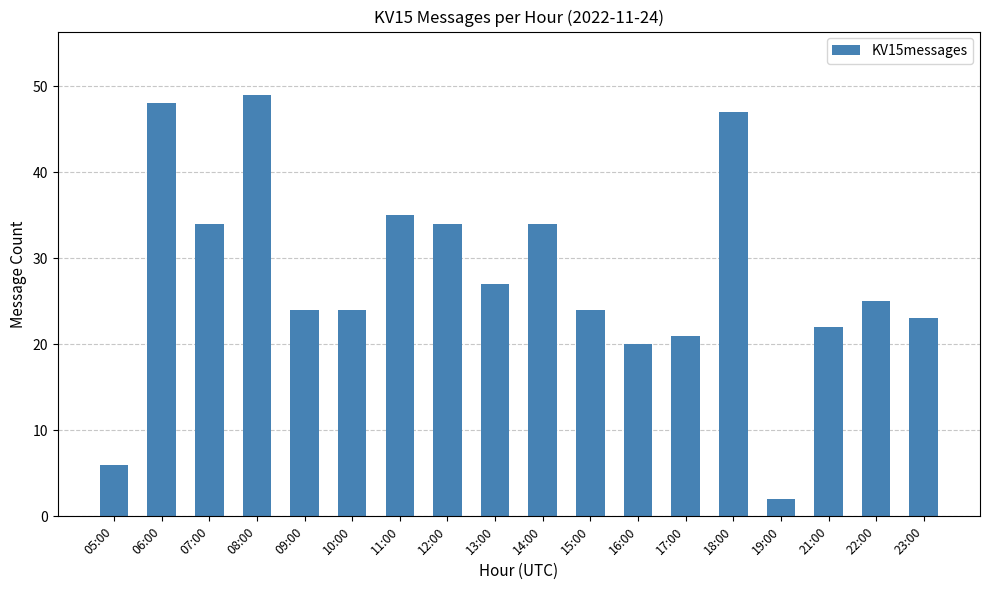

What is the difference between the maximum and minimum values?

47